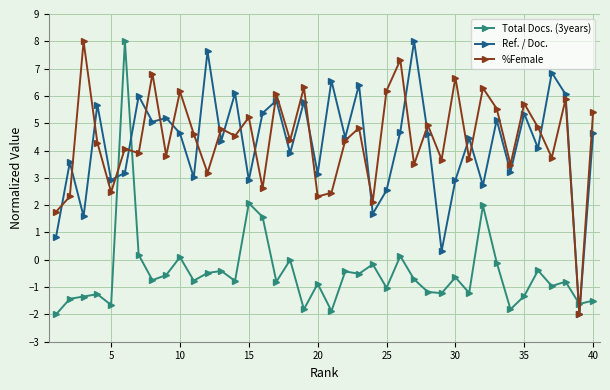

What is the maximum value for Total Docs. (3years)?

8.0